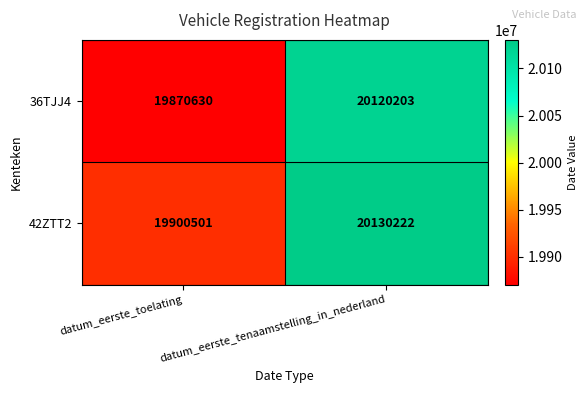

What is the difference between the highest and lowest values at datum_eerste_tenaamstelling_in_nederland?

10019